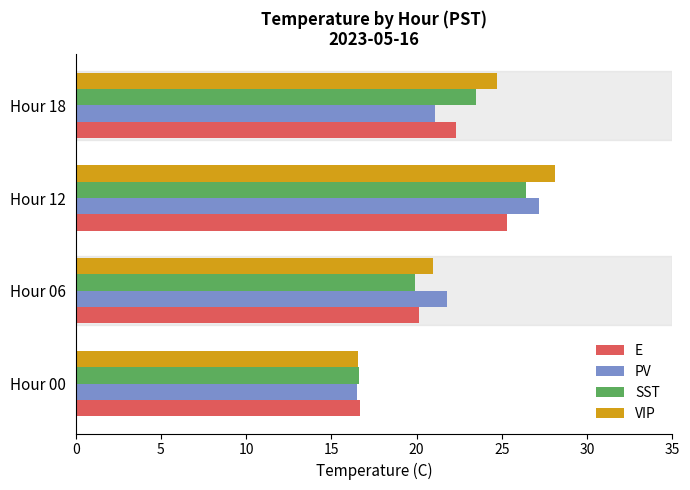

What are all the series names shown in the legend?

E, PV, SST, VIP